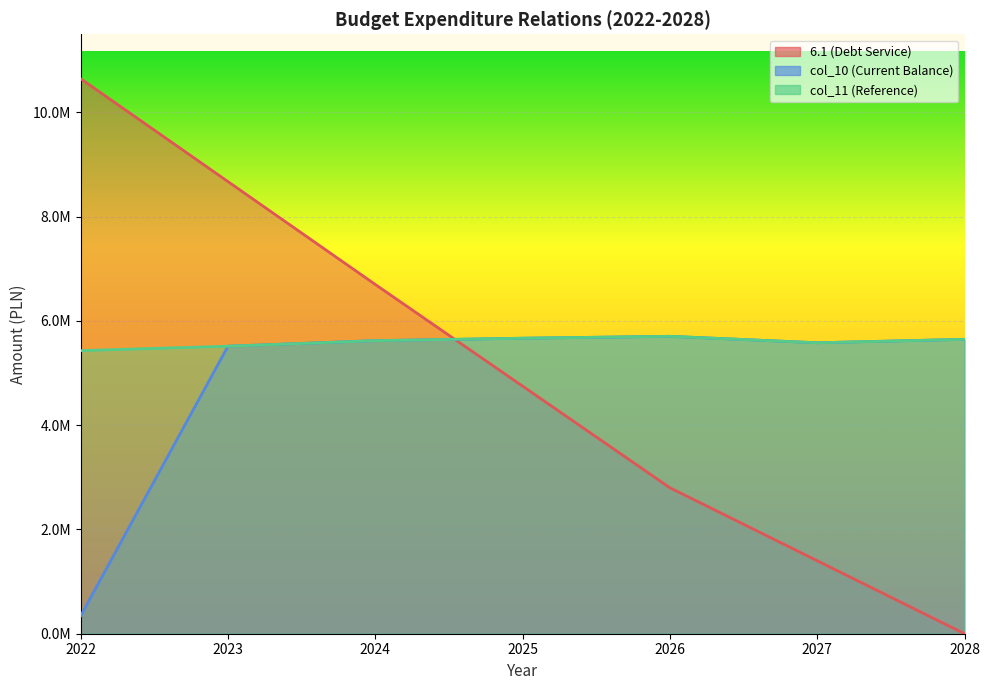

Reading right to left, what are all the values shown in this chart?

6.1 (Debt Service): 0.0	1400000.0	2800000.0	4750000.0	6700000.0	8673750.0	10647500.0
col_10 (Current Balance): 5647205.0	5581607.0	5705373.0	5668696.0	5621822.0	5515488.0	341961.9
col_11 (Reference): 5647205.0	5581607.0	5705373.0	5668696.0	5621822.0	5515488.0	5430889.8